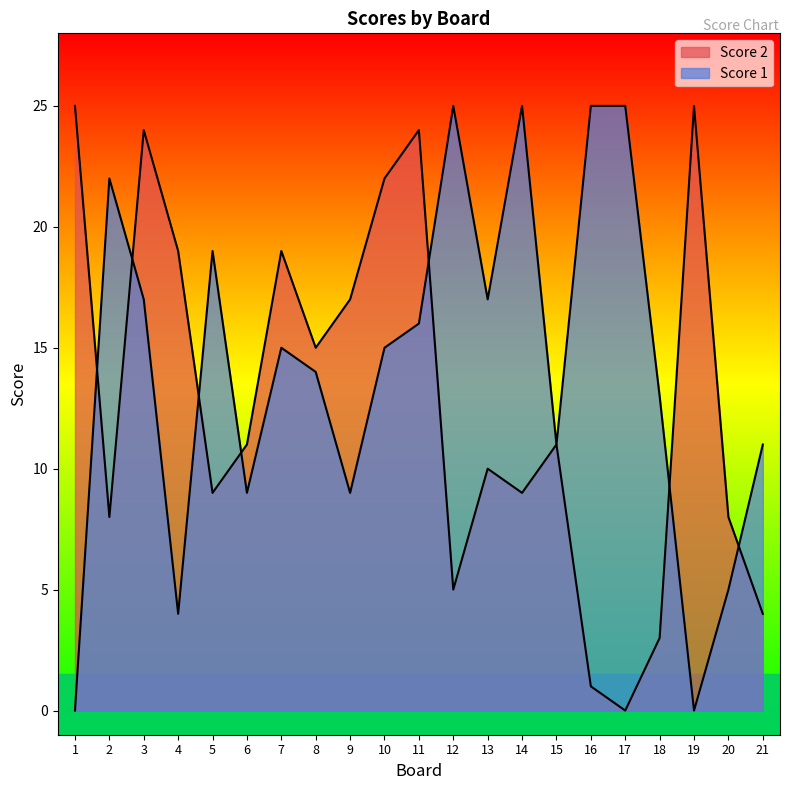

At 5, list the series in order from largest to smallest.

Score 1, Score 2